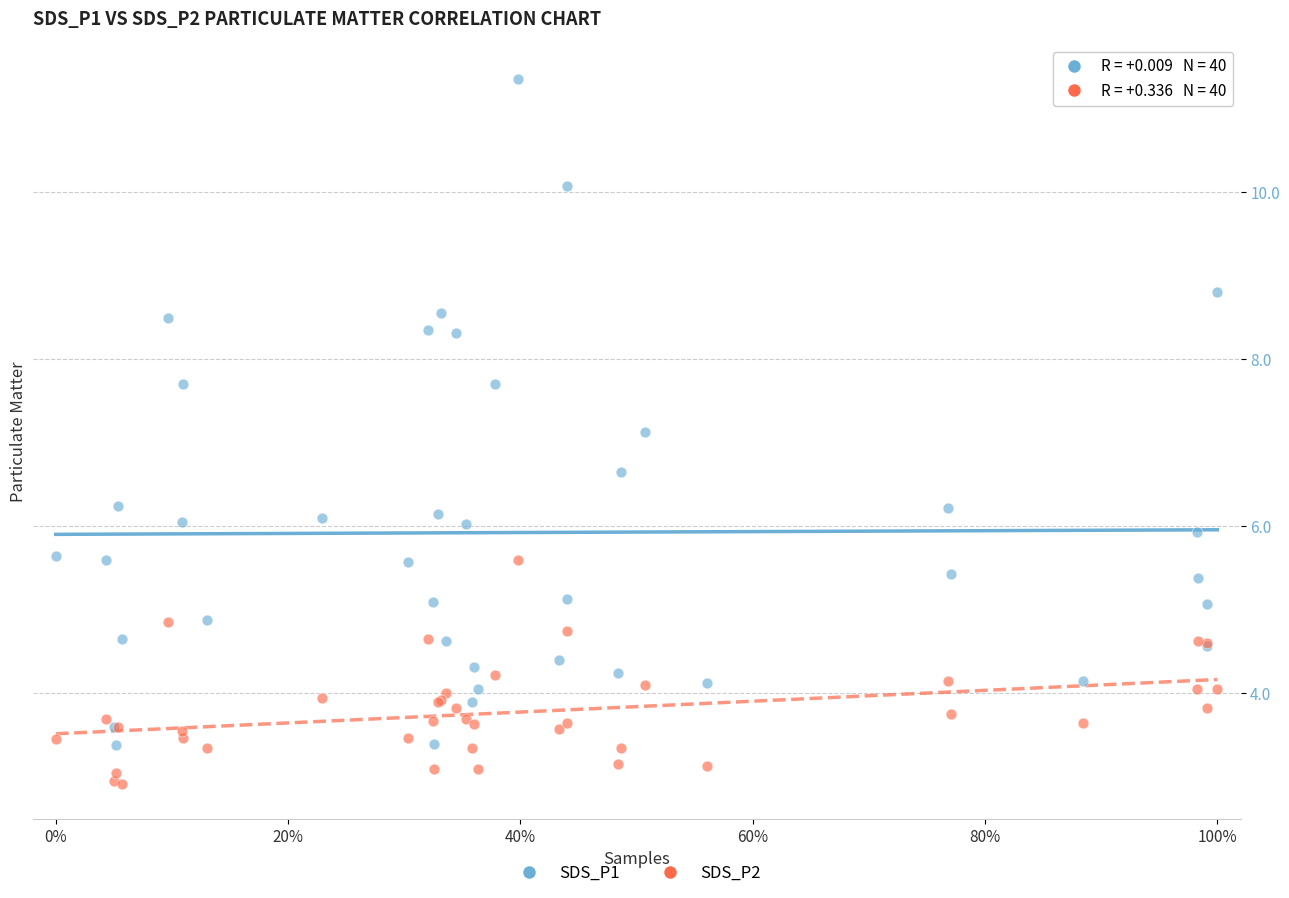

Which series contains the lowest Y value?

SDS_P2